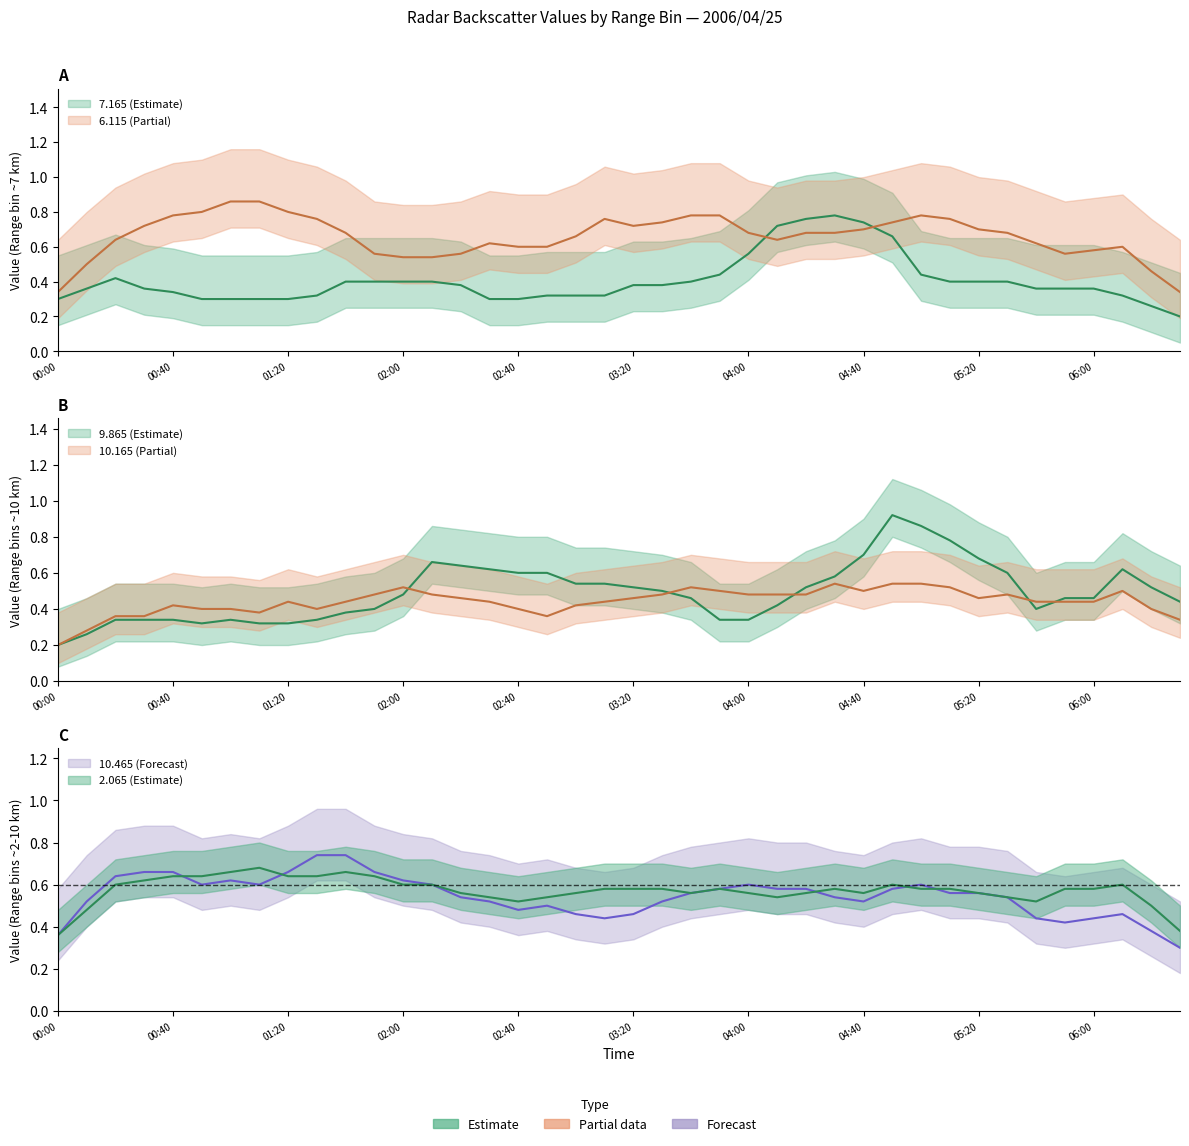

Is the value of 2.065 at 2006/04/25 00:10 greater than the value of 9.865 at 2006/04/25 01:30?

Yes